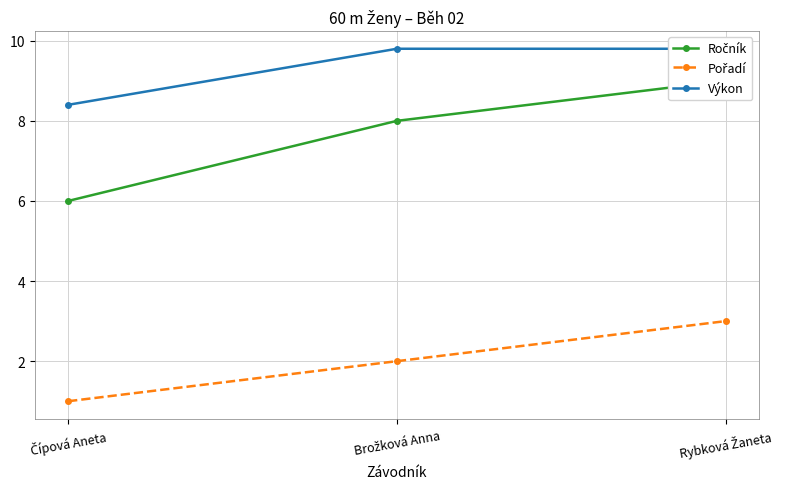

What is the minimum value for Ročník?

6.0